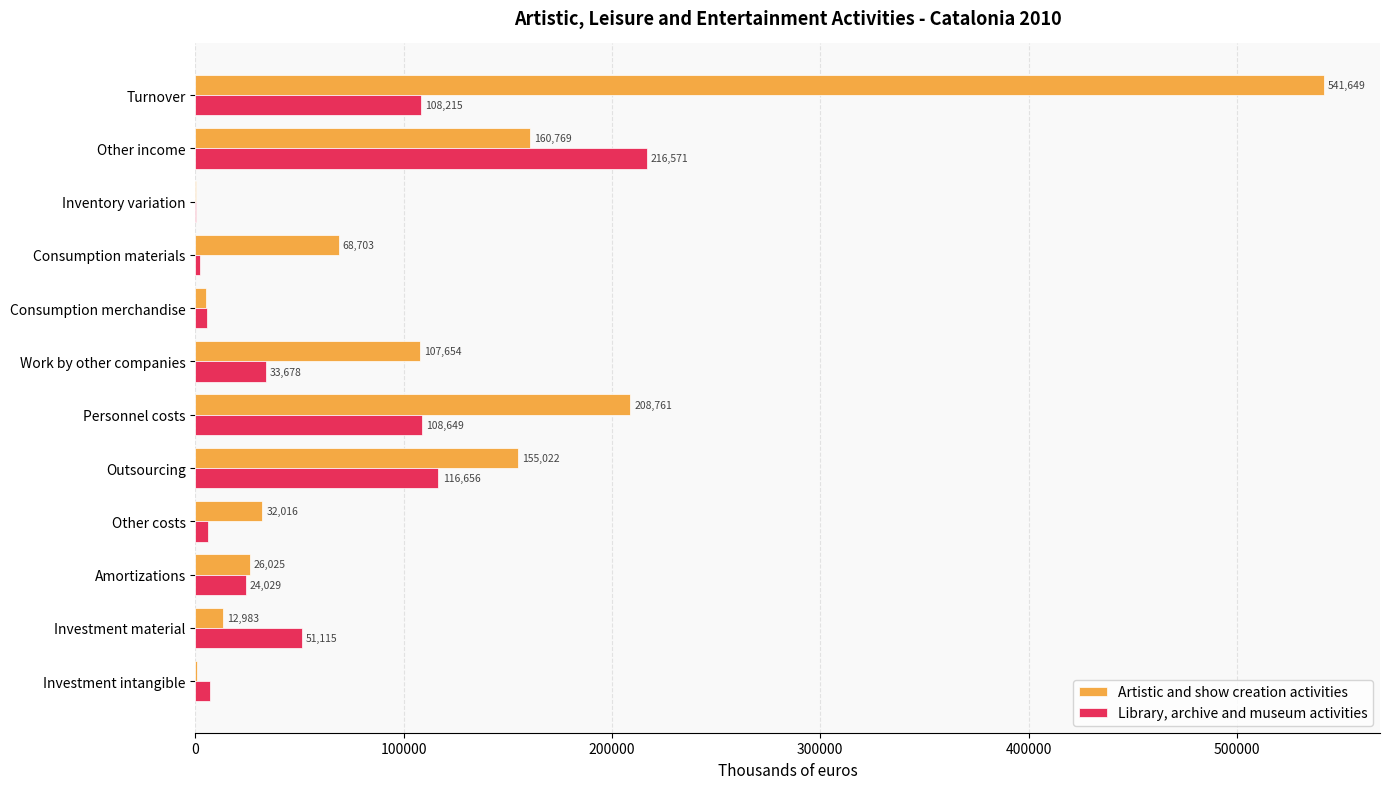

What is the total value across all series at Inventory variation?

437